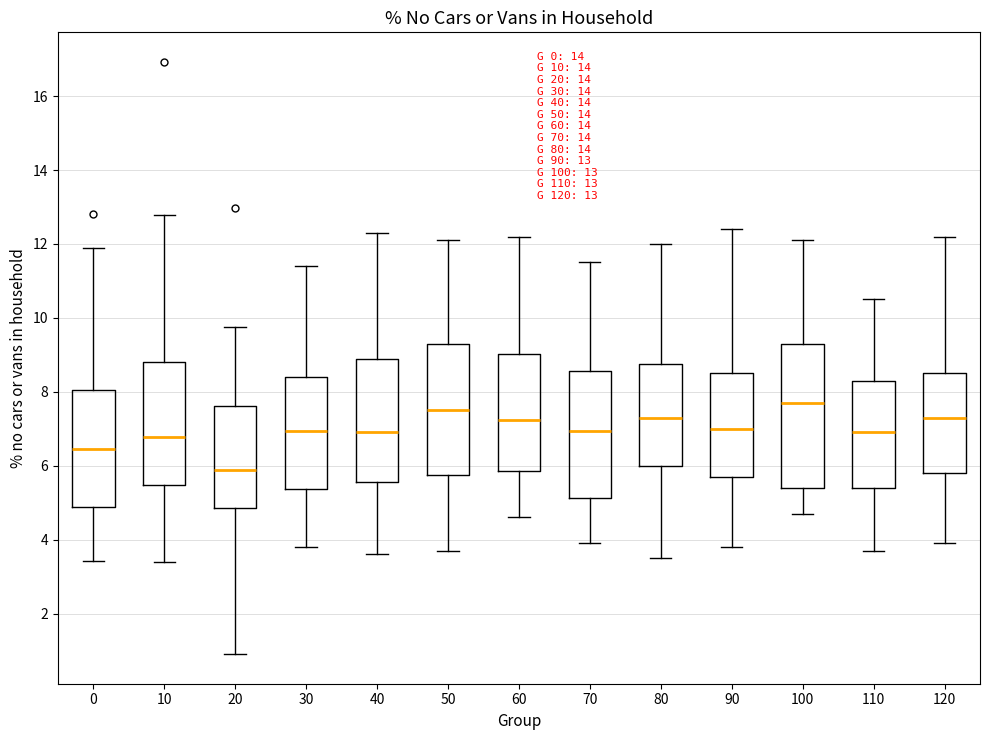

Which box is the tallest, from its lower edge to its upper edge?

100